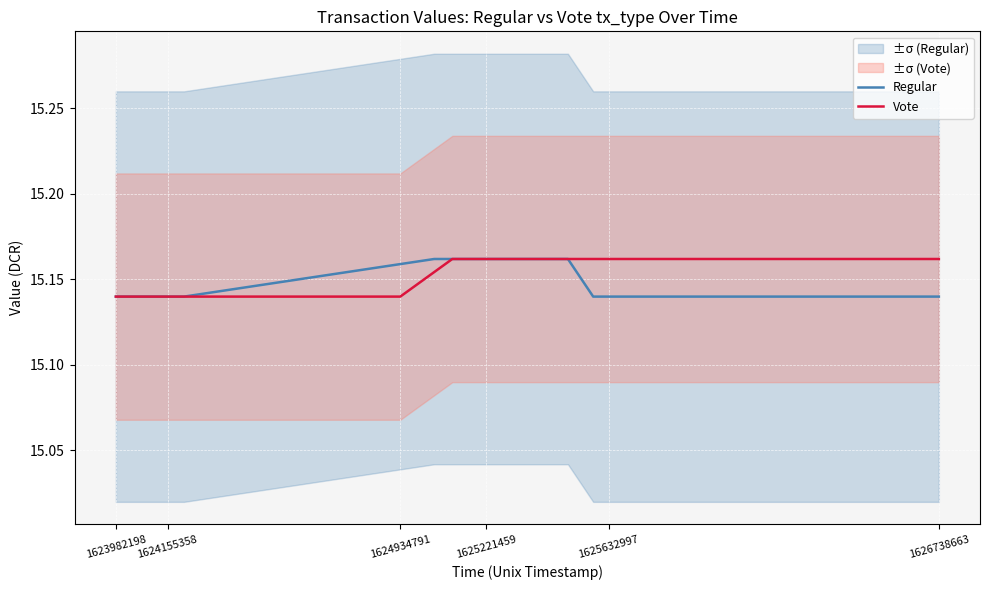

How many distinct data groups are displayed?

2